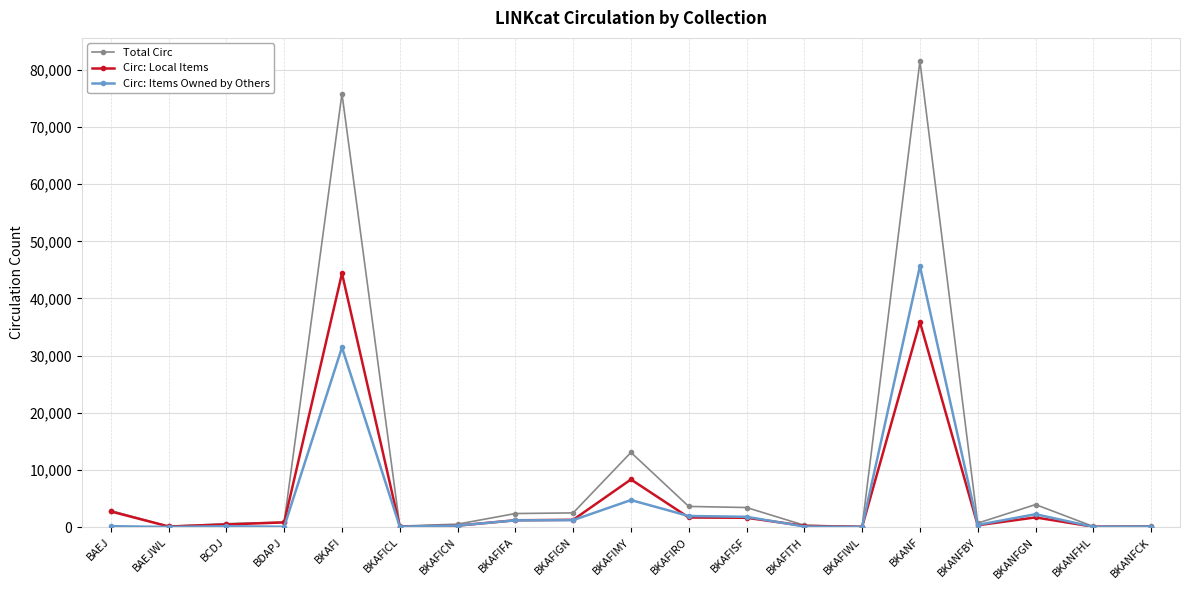

What is the sum of the Total Circ values at BKANFHL and BKANFCK?

280